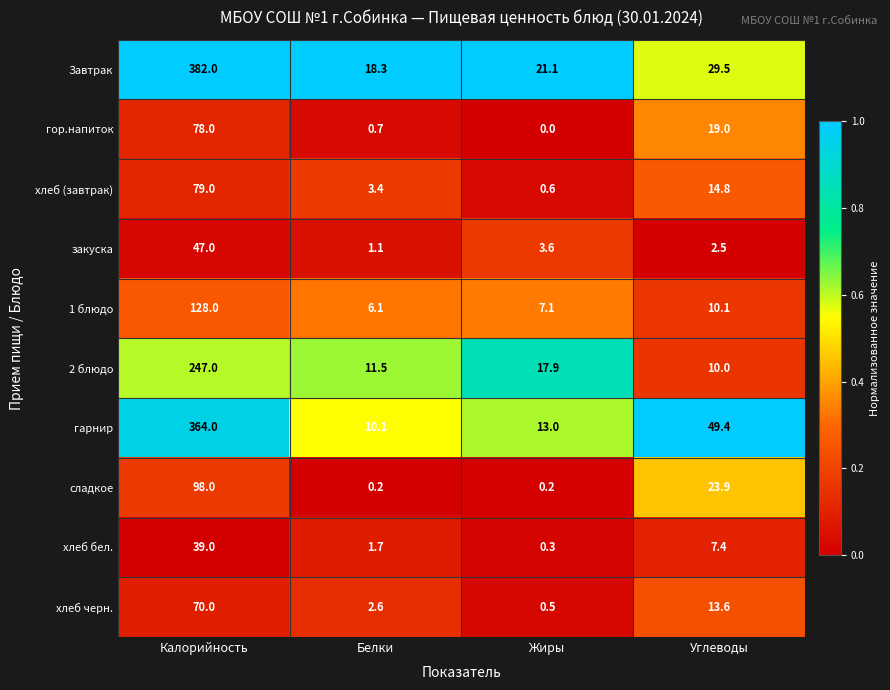

What is the sum of the закуска values at Калорийность and Углеводы?

49.5